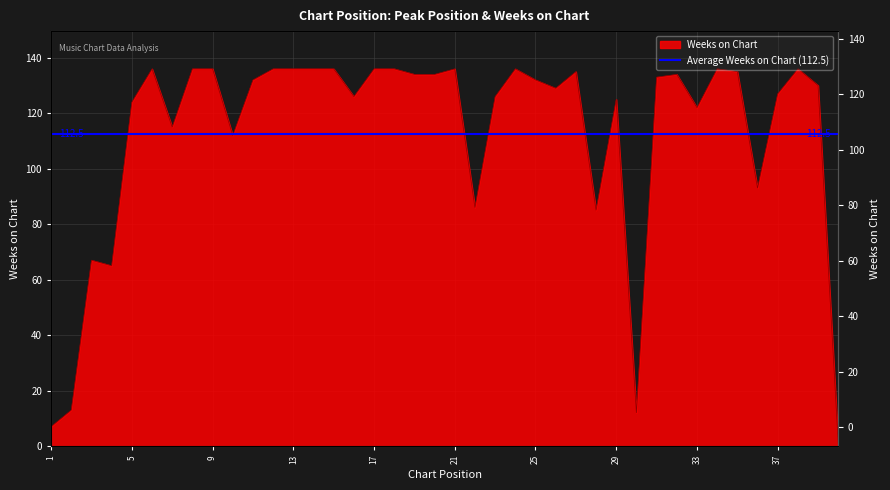

What is the average value?

113